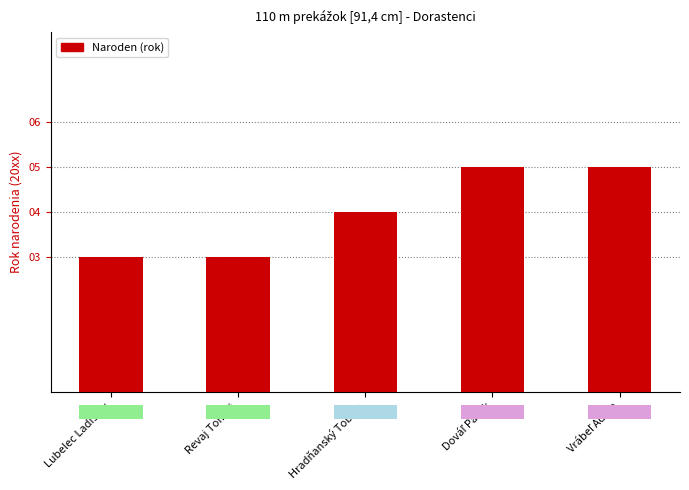

List the labels in order of value, smallest first.

Lubelec Ladislav, Revaj Tomáš, Hradňanský Tobias, Dováľ Patrik, Vrábeľ Adam